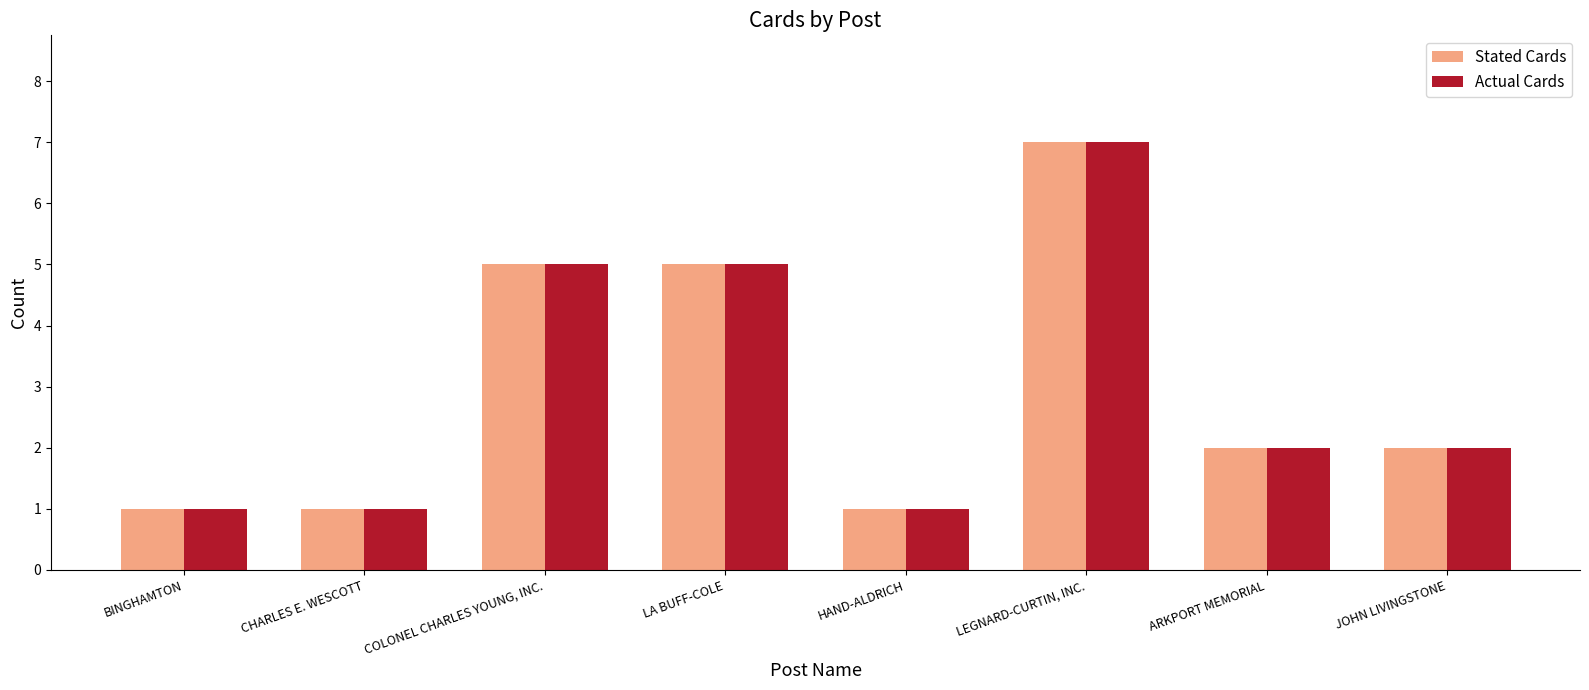

Which category has the highest value across all series?

LEGNARD-CURTIN, INC.